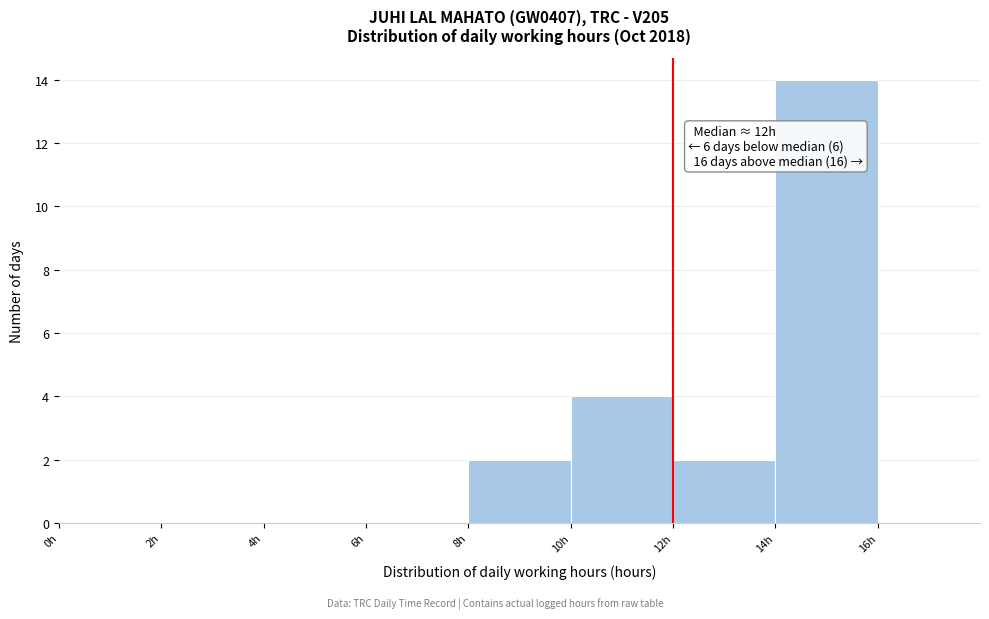

Which range on the x-axis has the tallest bar?

14 to 16